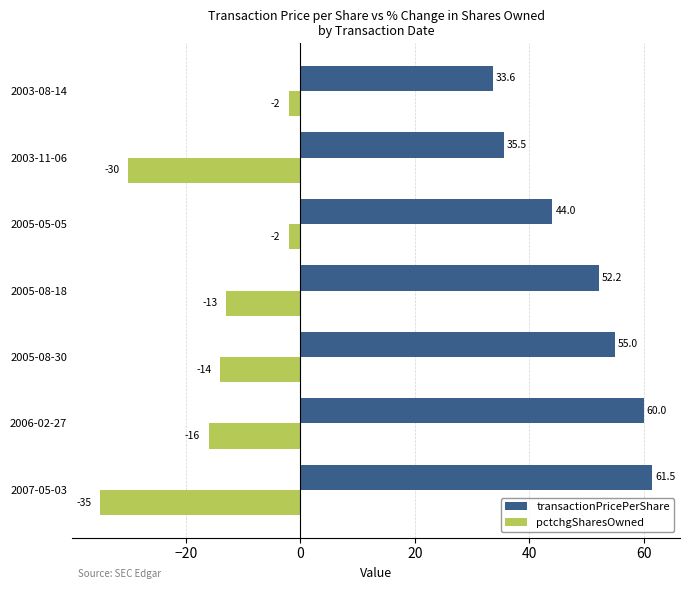

Rank the series by their maximum value, from highest to lowest.

transactionPricePerShare, pctchgSharesOwned